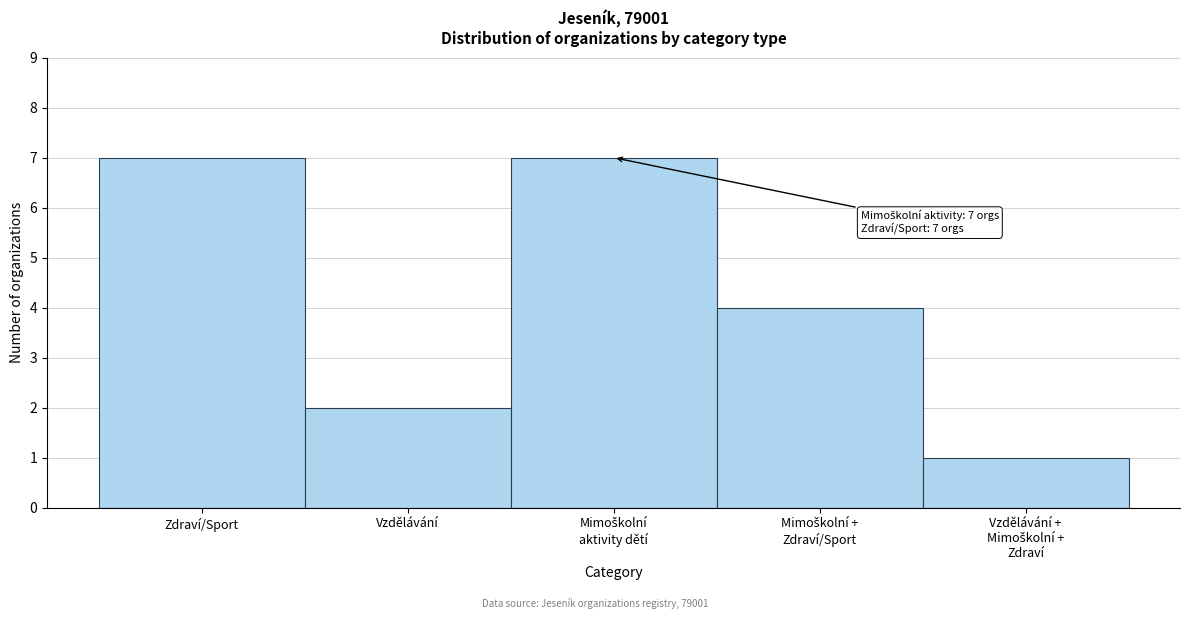

Reading left to right, list all the values displayed in this chart.

7	2	7	4	1